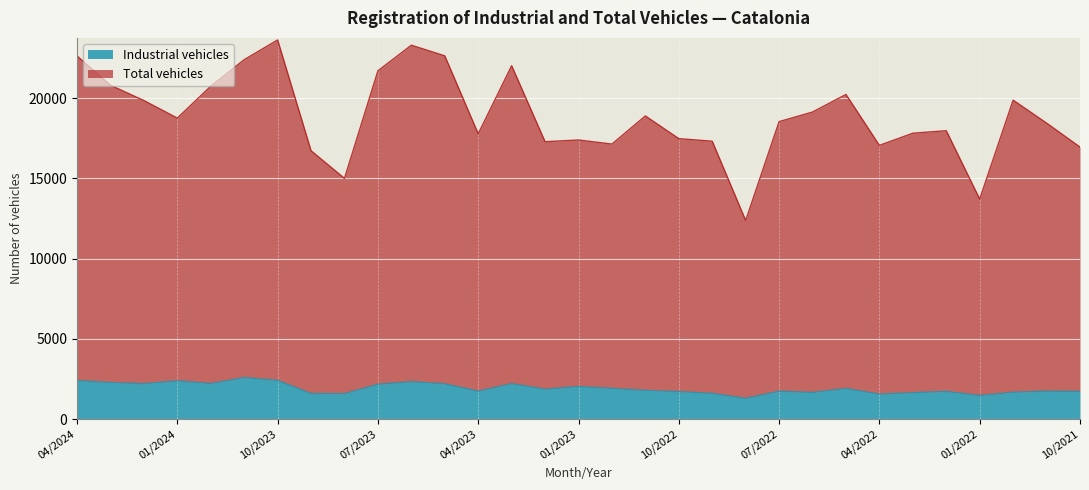

Which series has the widest spread of values?

Total vehicles